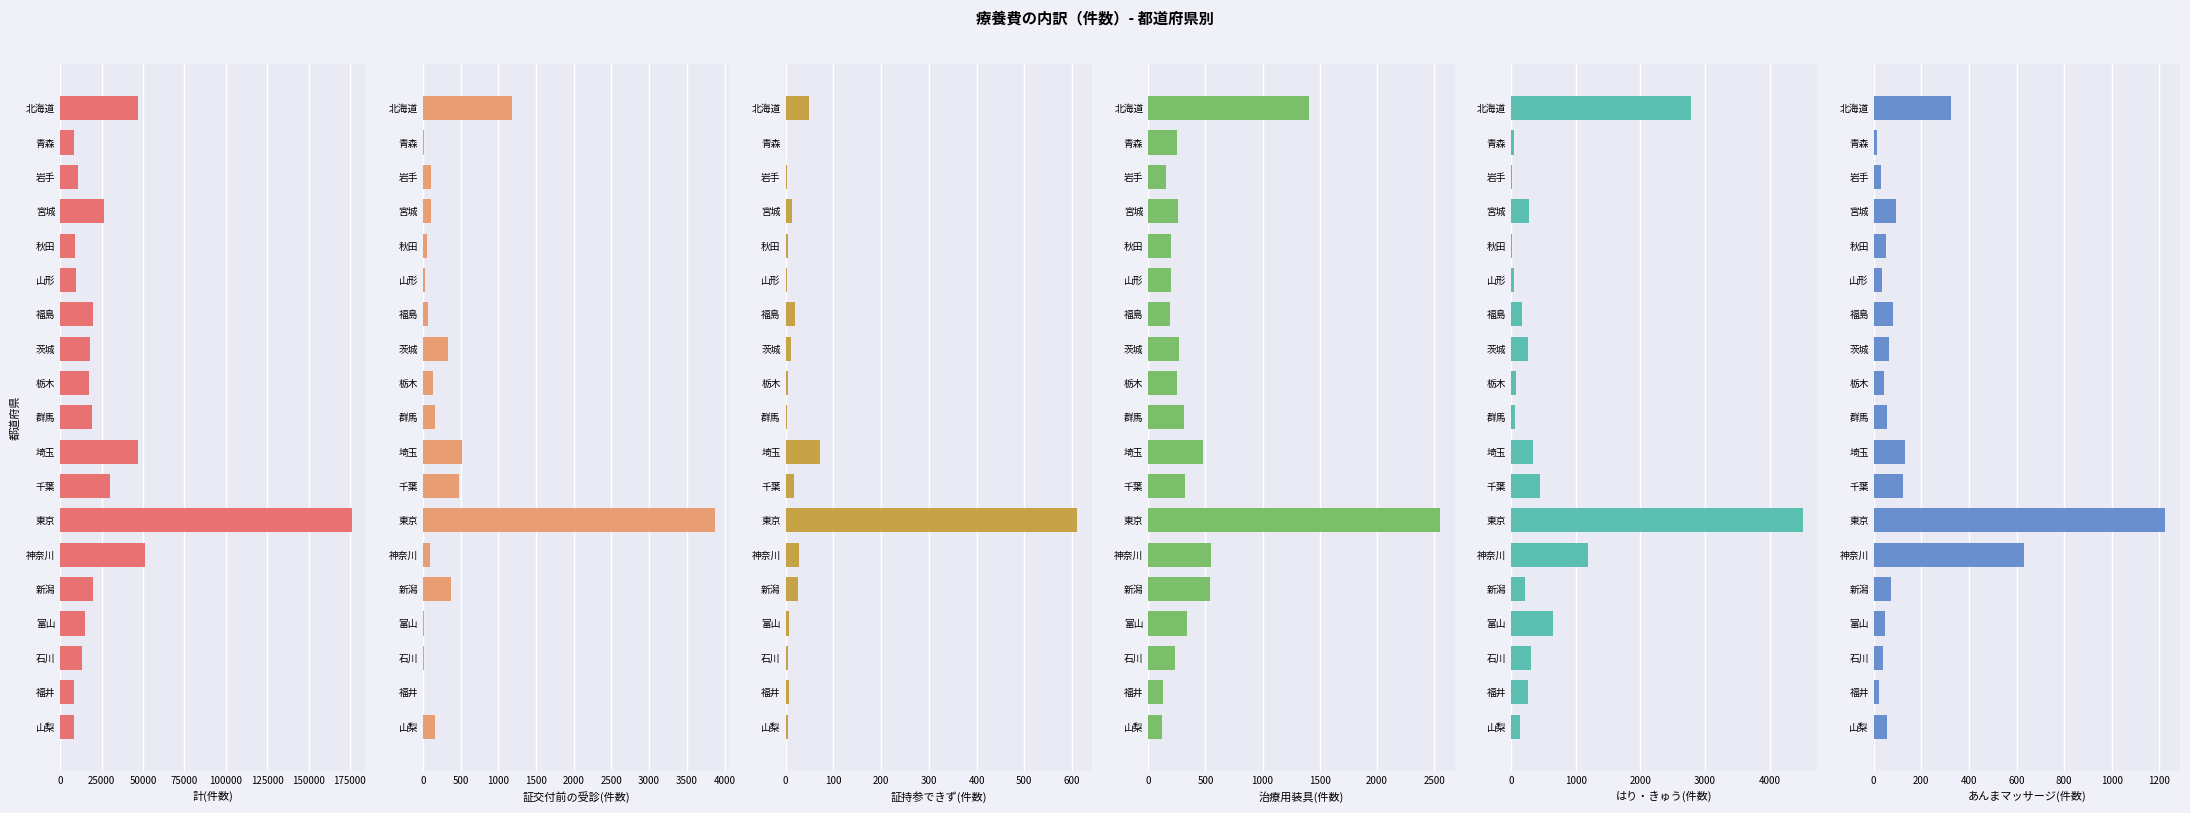

Which series has the largest total across all categories?

計(件数)